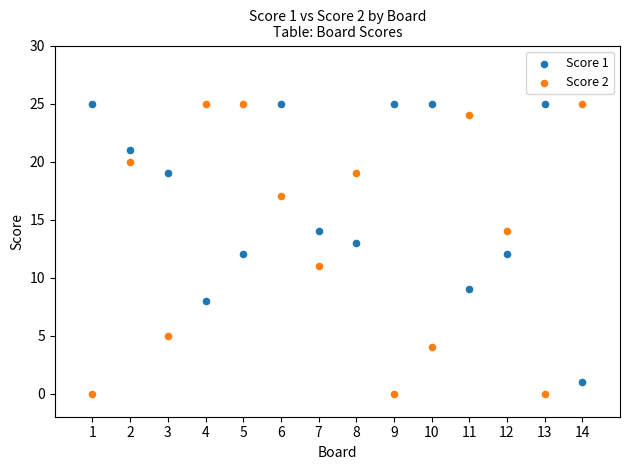

Across all data points, what is the range of Y values (max minus min)?

25